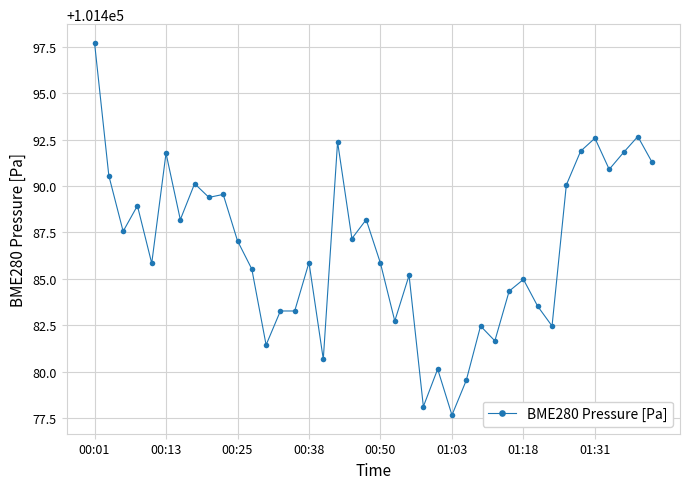

What is the maximum value shown in the chart?

101497.7